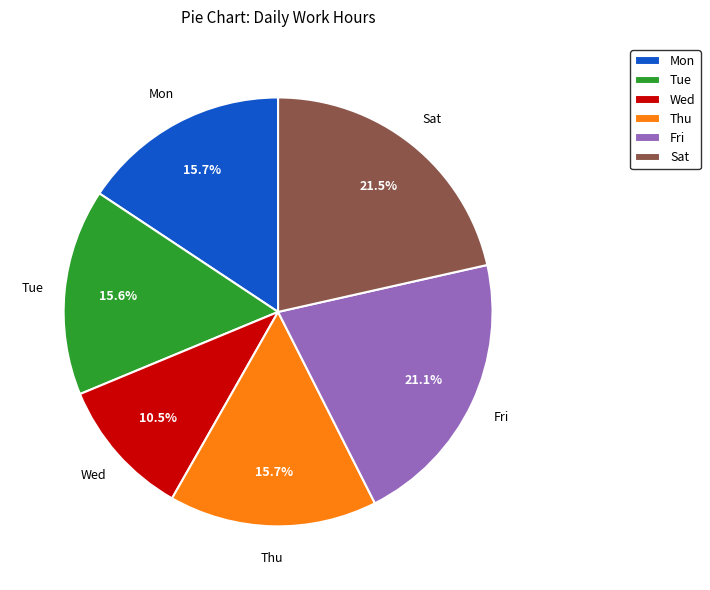

How many segments does this pie chart have?

6